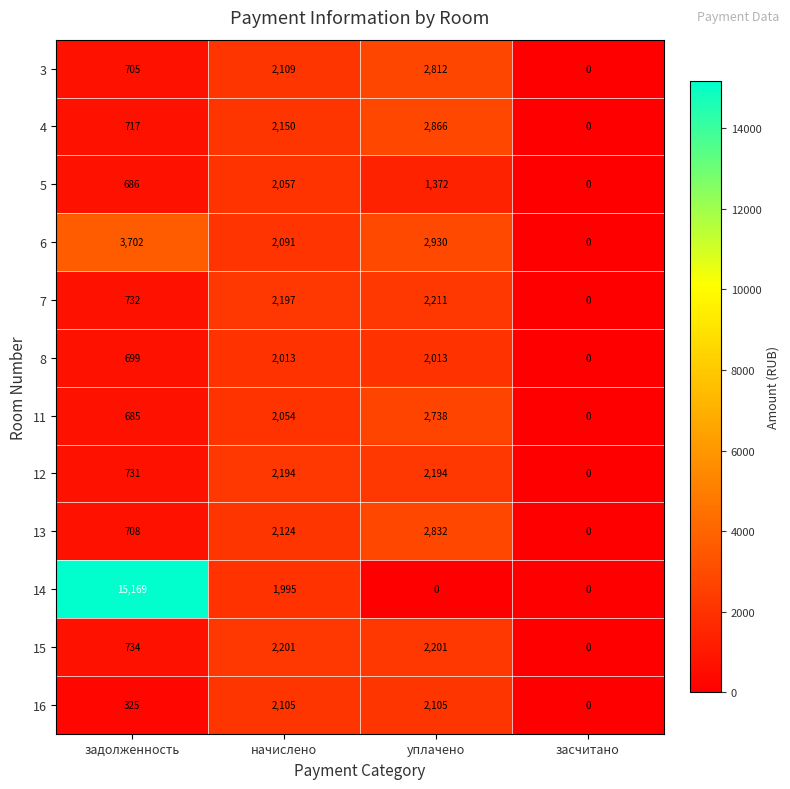

What is the total value across all series at задолженность?

25593